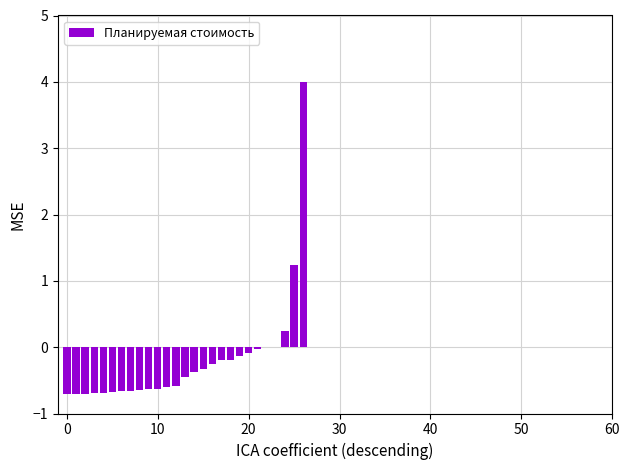

What is the maximum value shown in the chart?

4.0